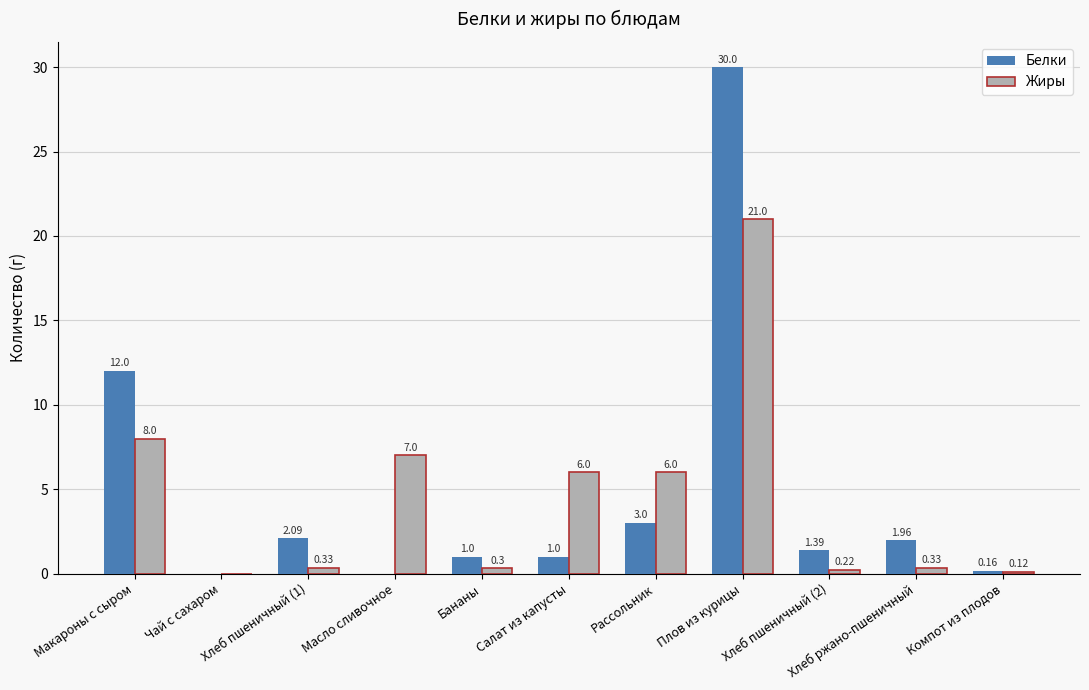

Are the bars horizontal?

No